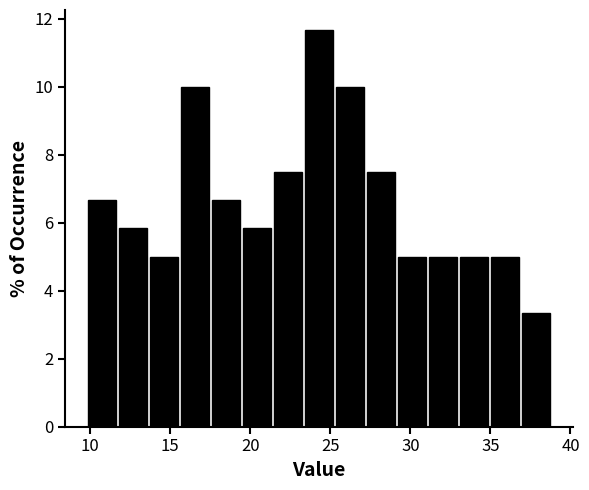

Read against the x-axis, roughly where is the centre of the tallest bar?

24.5